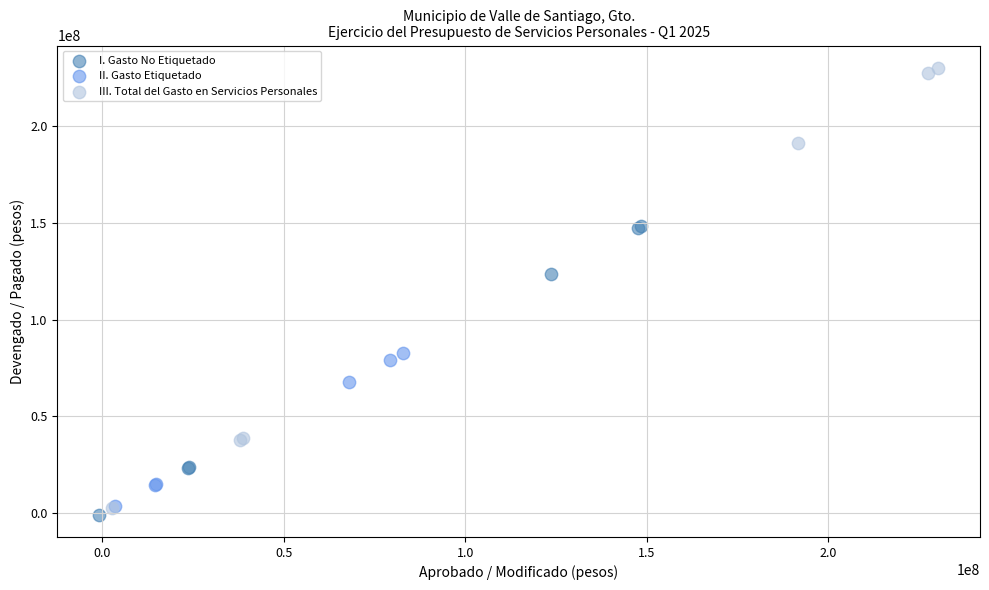

Which series has the largest Y range (max minus min)?

III. Total del Gasto en Servicios Personales